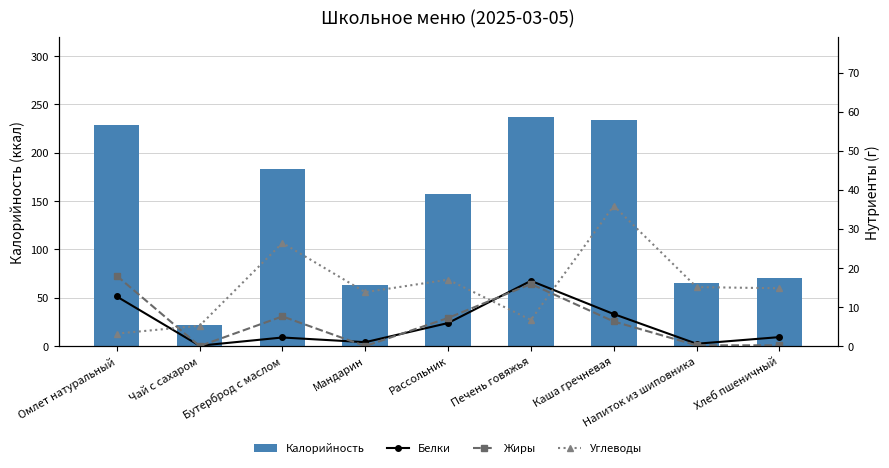

Which series has the widest spread of values?

Калорийность